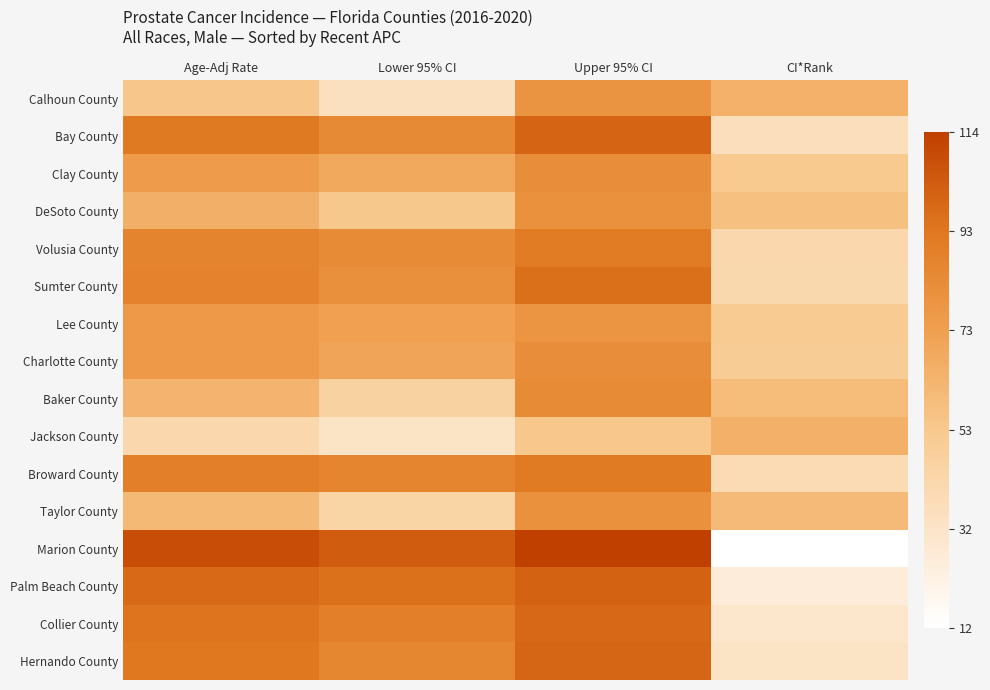

Reading right to left, transcribe all the data shown in this chart.

Calhoun County: CI*Rank=64.0	Upper 95% CI=79.4	Lower 95% CI=35.2	Age-Adj Rate=53.7
Bay County: CI*Rank=36.0	Upper 95% CI=100.0	Lower 95% CI=84.2	Age-Adj Rate=91.8
Clay County: CI*Rank=52.0	Upper 95% CI=82.1	Lower 95% CI=68.1	Age-Adj Rate=74.8
DeSoto County: CI*Rank=57.0	Upper 95% CI=80.5	Lower 95% CI=53.0	Age-Adj Rate=65.5
Volusia County: CI*Rank=42.0	Upper 95% CI=91.0	Lower 95% CI=83.2	Age-Adj Rate=87.0
Sumter County: CI*Rank=41.0	Upper 95% CI=95.8	Lower 95% CI=80.8	Age-Adj Rate=87.8
Lee County: CI*Rank=51.0	Upper 95% CI=79.0	Lower 95% CI=73.0	Age-Adj Rate=75.9
Charlotte County: CI*Rank=50.0	Upper 95% CI=81.9	Lower 95% CI=70.7	Age-Adj Rate=76.0
Baker County: CI*Rank=59.0	Upper 95% CI=83.3	Lower 95% CI=46.0	Age-Adj Rate=62.6
Jackson County: CI*Rank=65.0	Upper 95% CI=53.6	Lower 95% CI=32.7	Age-Adj Rate=42.1
Broward County: CI*Rank=39.0	Upper 95% CI=91.5	Lower 95% CI=86.6	Age-Adj Rate=89.0
Taylor County: CI*Rank=60.0	Upper 95% CI=80.6	Lower 95% CI=44.3	Age-Adj Rate=60.2
Marion County: CI*Rank=12.0	Upper 95% CI=113.6	Lower 95% CI=103.0	Age-Adj Rate=108.2
Palm Beach County: CI*Rank=26.0	Upper 95% CI=100.9	Lower 95% CI=95.6	Age-Adj Rate=98.2
Collier County: CI*Rank=31.0	Upper 95% CI=98.7	Lower 95% CI=89.3	Age-Adj Rate=93.9
Hernando County: CI*Rank=33.0	Upper 95% CI=99.6	Lower 95% CI=86.2	Age-Adj Rate=92.7